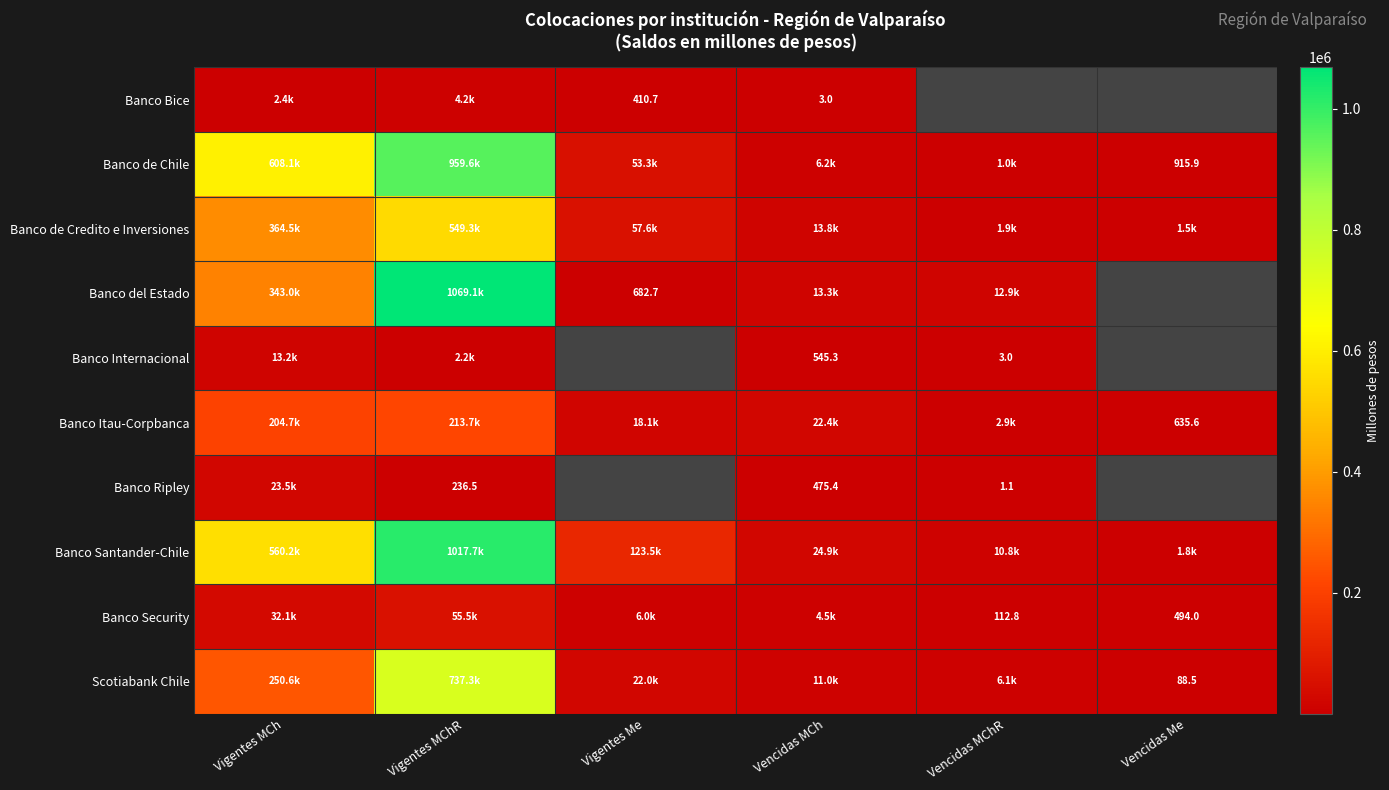

Rank the categories by Banco Itau-Corpbanca value from lowest to highest.

Vencidas Me, Vencidas MChR, Vigentes Me, Vencidas MCh, Vigentes MCh, Vigentes MChR